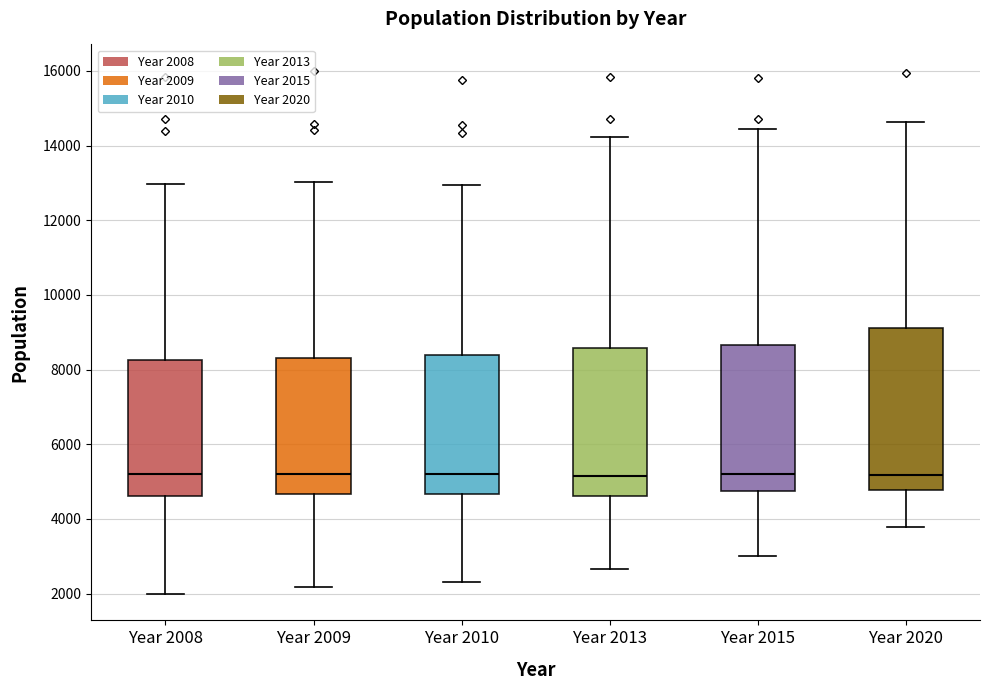

Reading left to right, transcribe this box plot: for each box, give where its median line is, the range the box spans, and where its two whiskers end, as read against the y-axis. The values are not printed on the chart, so give them approximately, as read against the axis.

Year 2008: median 5200, box 4600 to 8200, whiskers 2000 to 13000
Year 2009: median 5200, box 4600 to 8400, whiskers 2200 to 13000
Year 2010: median 5200, box 4600 to 8400, whiskers 2400 to 13000
Year 2013: median 5200, box 4600 to 8600, whiskers 2600 to 14200
Year 2015: median 5200, box 4800 to 8600, whiskers 3000 to 14400
Year 2020: median 5200, box 4800 to 9200, whiskers 3800 to 14600